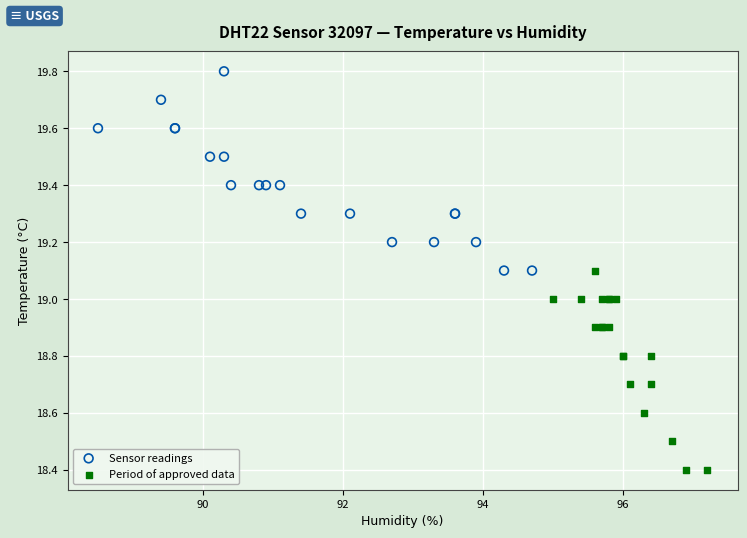

What are all the series names shown in the legend?

Sensor readings, Period of approved data